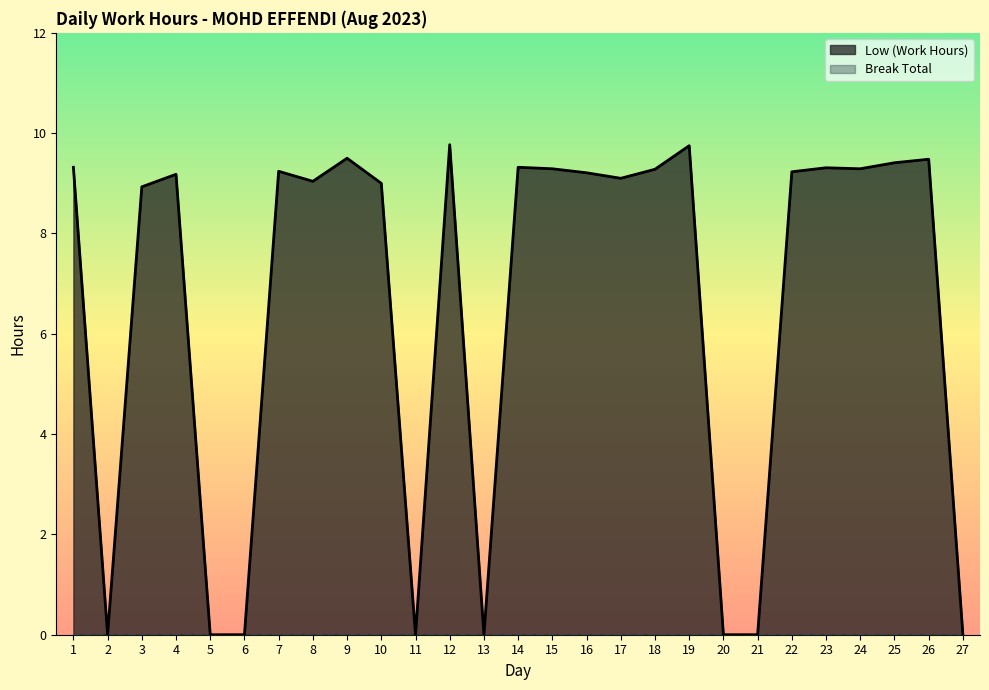

How many interior local valleys (lower than both neighbors) does the data have?

6